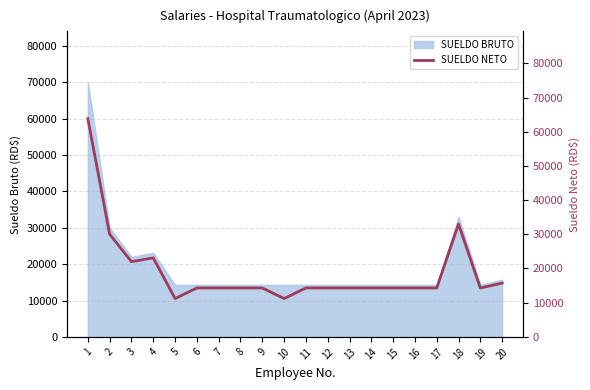

The chart shows a value of 14300.0 at 17. True or false?

True